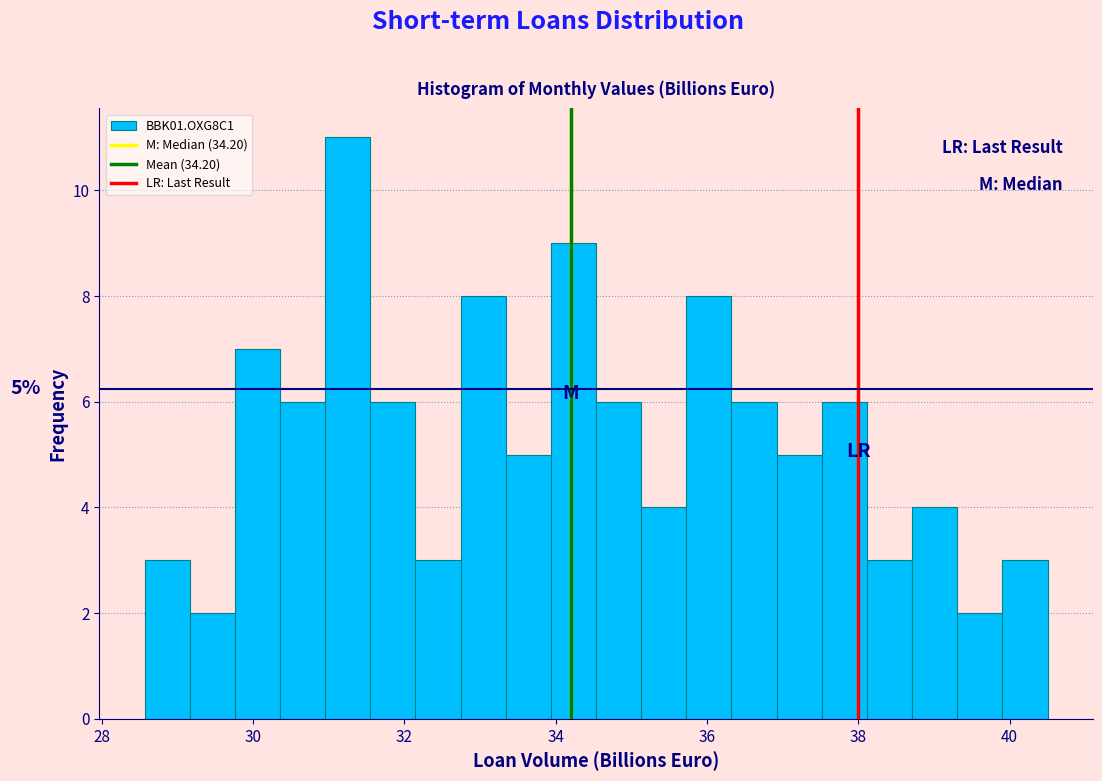

Around what value on the x-axis is the tallest bar? Give the approximate position of its centre, as read against the axis.

31.2